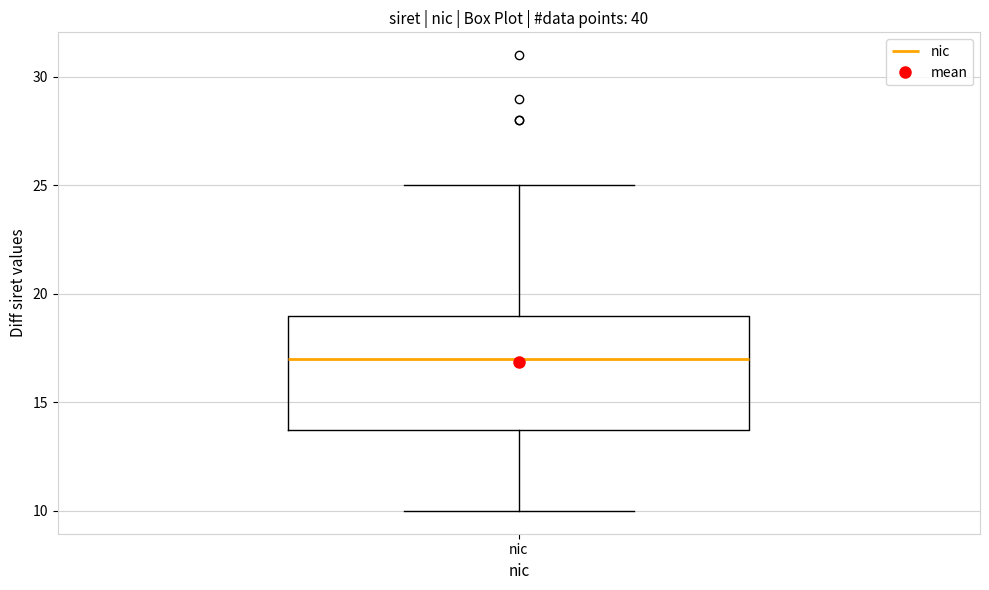

Transcribe this box plot: give where the median line is, the range the box spans, and where the two whiskers end, as read against the y-axis. The values are not printed on the chart, so give them approximately, as read against the axis.

median 17, box 14 to 19, whiskers 10 to 25